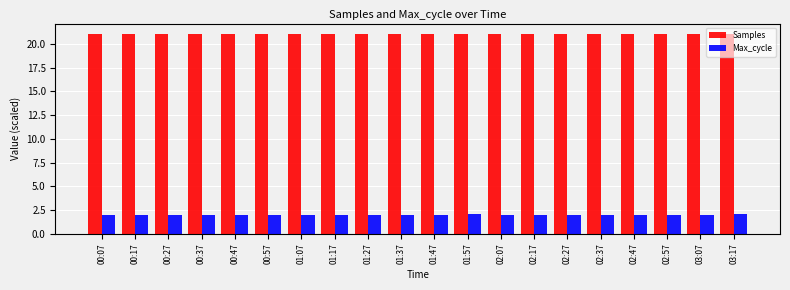

Reading left to right, list all the values displayed in this chart.

Samples: 00:07=21.1	00:17=21.1	00:27=21.1	00:37=21.1	00:47=21.1	00:57=21.1	01:07=21.1	01:17=21.1	01:27=21.1	01:37=21.1	01:47=21.1	01:57=21.1	02:07=21.1	02:17=21.1	02:27=21.1	02:37=21.1	02:47=21.1	02:57=21.1	03:07=21.1	03:17=21.1
Max_cycle: 00:07=2.0	00:17=2.0	00:27=2.0	00:37=2.0	00:47=2.0	00:57=2.0	01:07=2.0	01:17=2.0	01:27=2.0	01:37=2.0	01:47=2.0	01:57=2.0	02:07=2.0	02:17=2.0	02:27=2.0	02:37=2.0	02:47=2.0	02:57=2.0	03:07=2.0	03:17=2.0